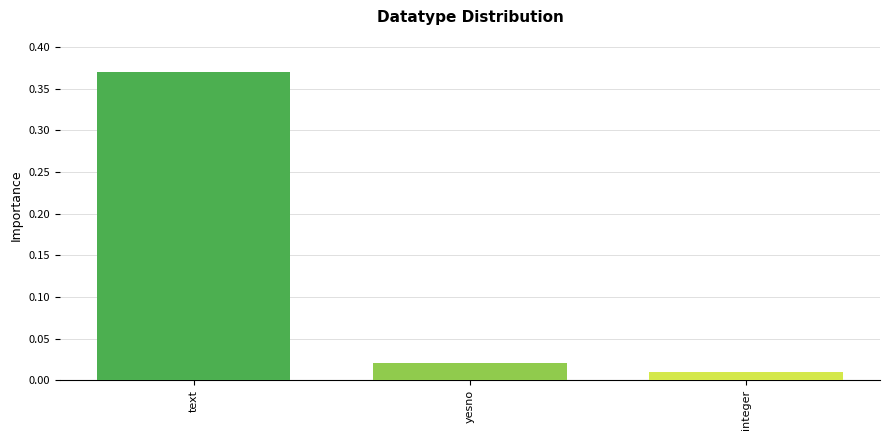

What is the label of the 1st bar from the right?

integer